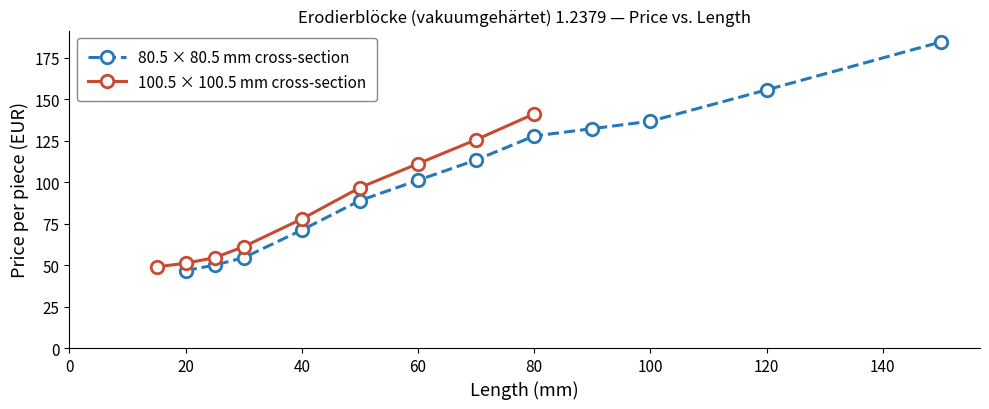

What is the maximum value shown in the chart?

184.4